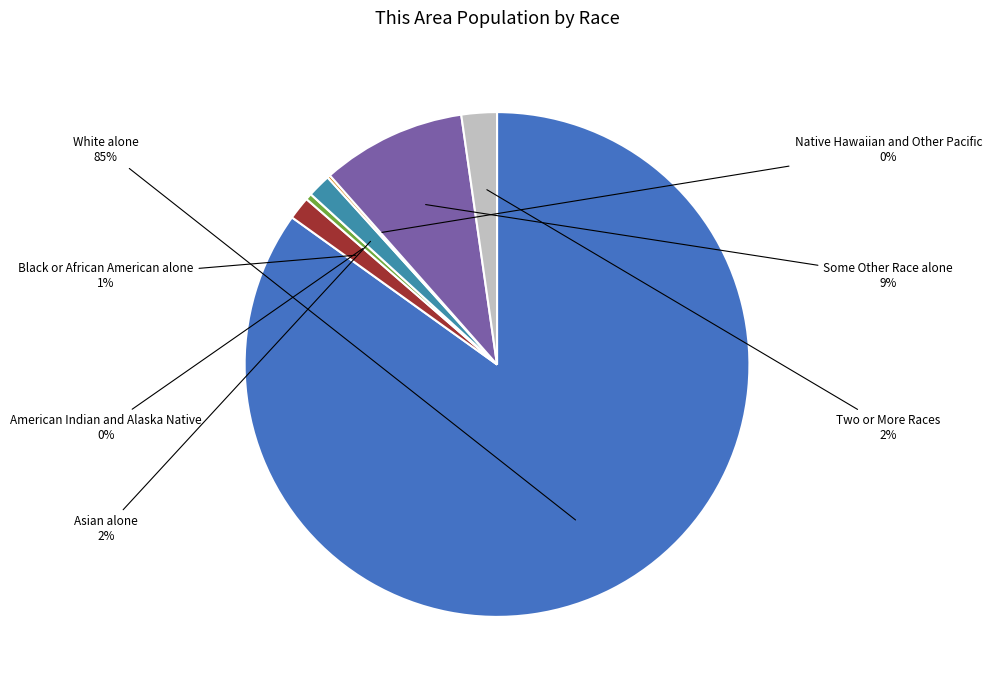

The American Indian and Alaska Native slice represents 0% of the pie. True or false?

True